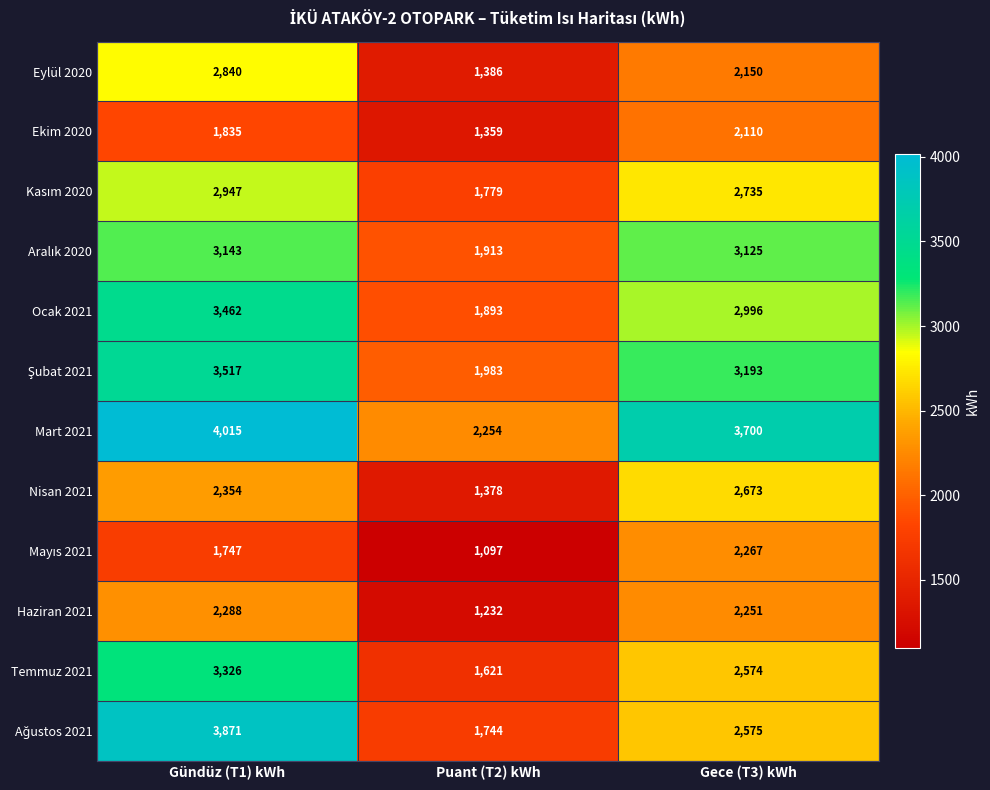

What is the highest value of the Mart 2021 series?

4015